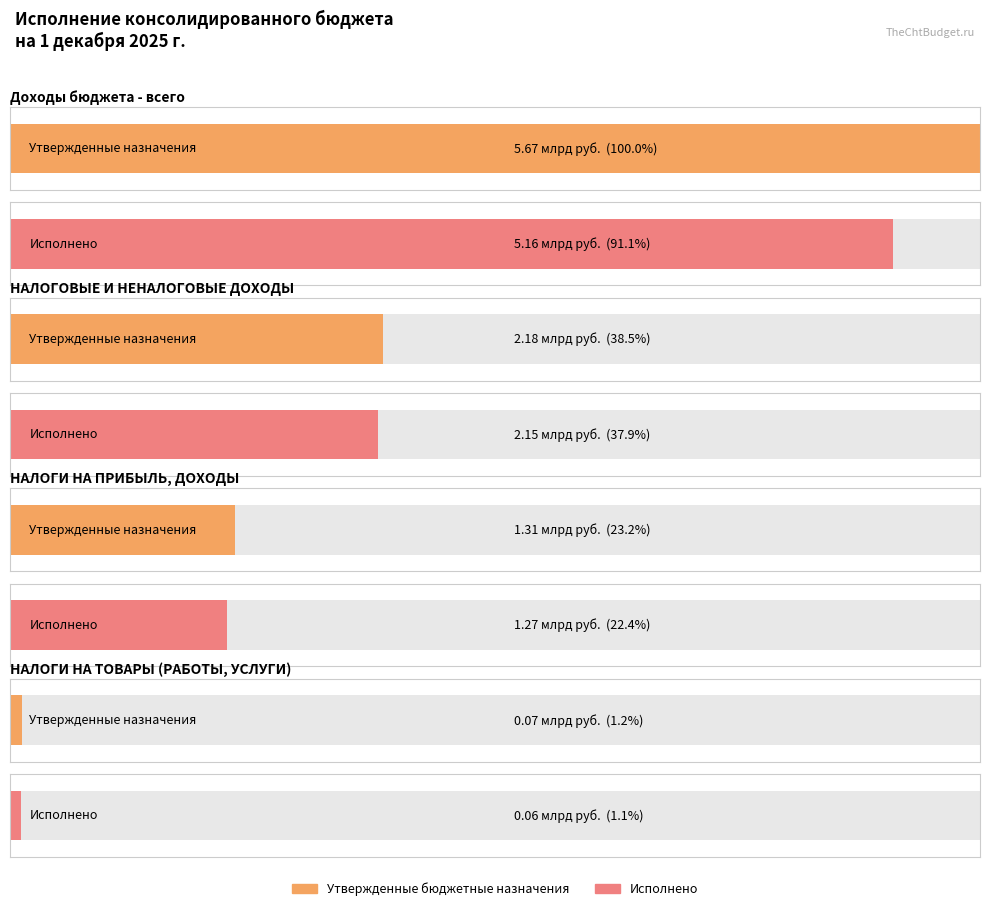

Which series changed the most between Доходы бюджета - всего and НАЛОГОВЫЕ И НЕНАЛОГОВЫЕ ДОХОДЫ?

Утвержденные бюджетные назначения (консолидированный)